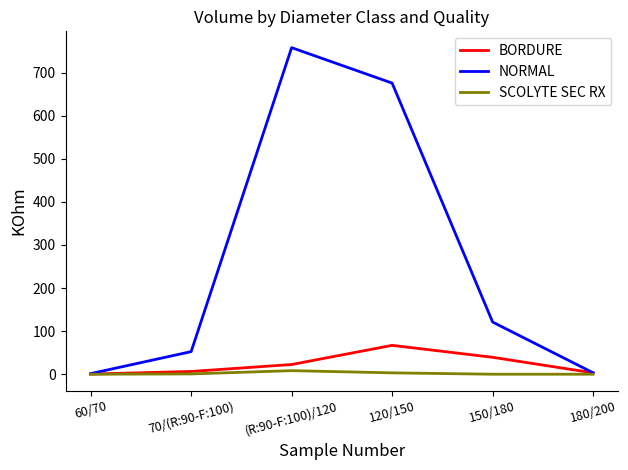

Rank the series at 150/180 from highest to lowest value.

NORMAL, BORDURE, SCOLYTE SEC RX